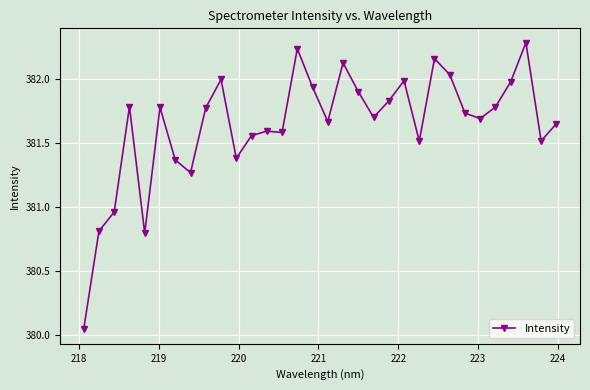

What is the maximum value shown in the chart?

382.3